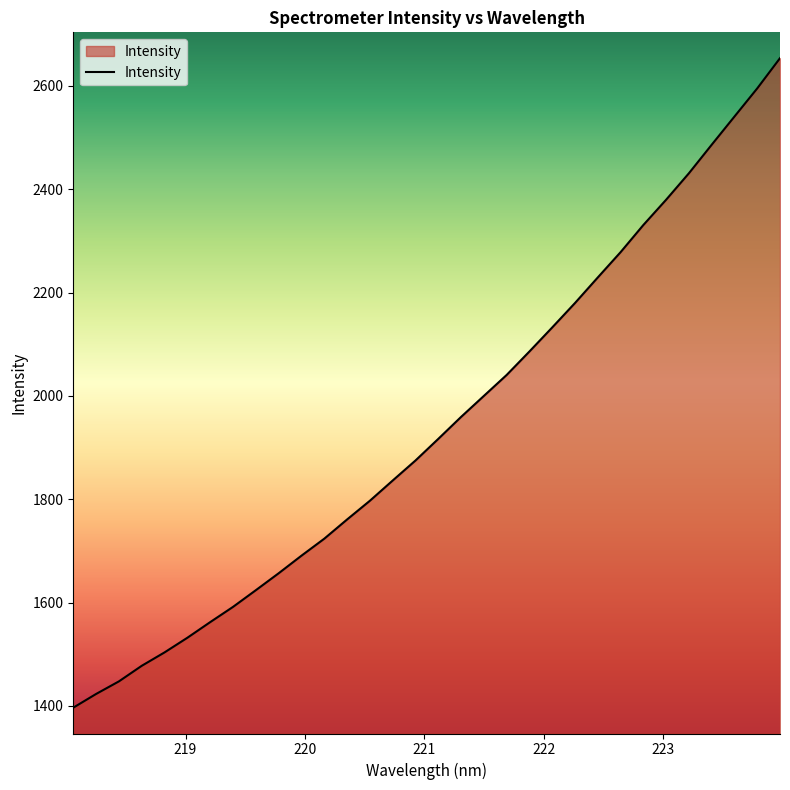

What is the difference between the maximum and minimum values?

1257.3